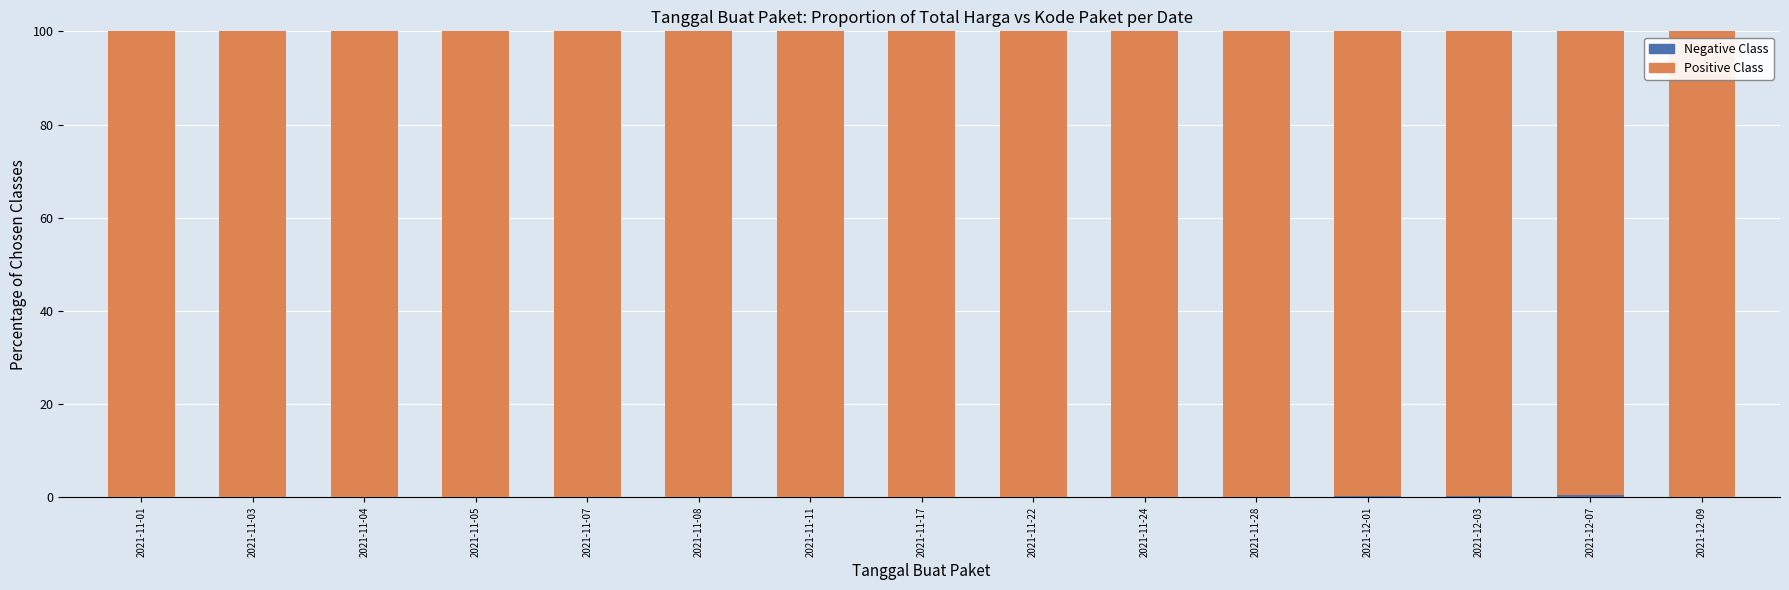

Which series has the largest total across all categories?

Positive Class